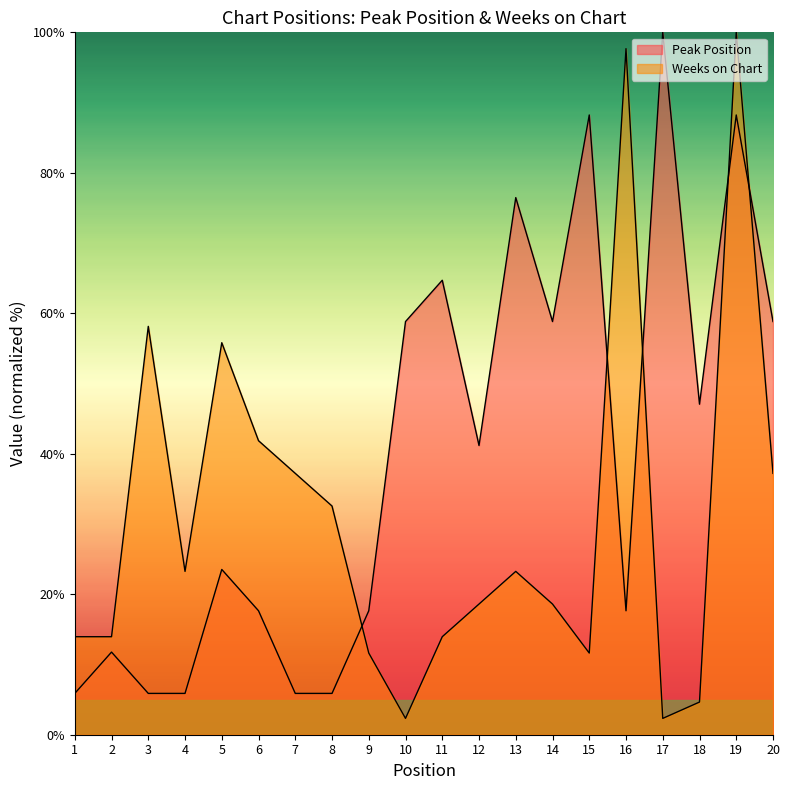

What is the value of the Peak Position point at the 13th from the left?

76.5